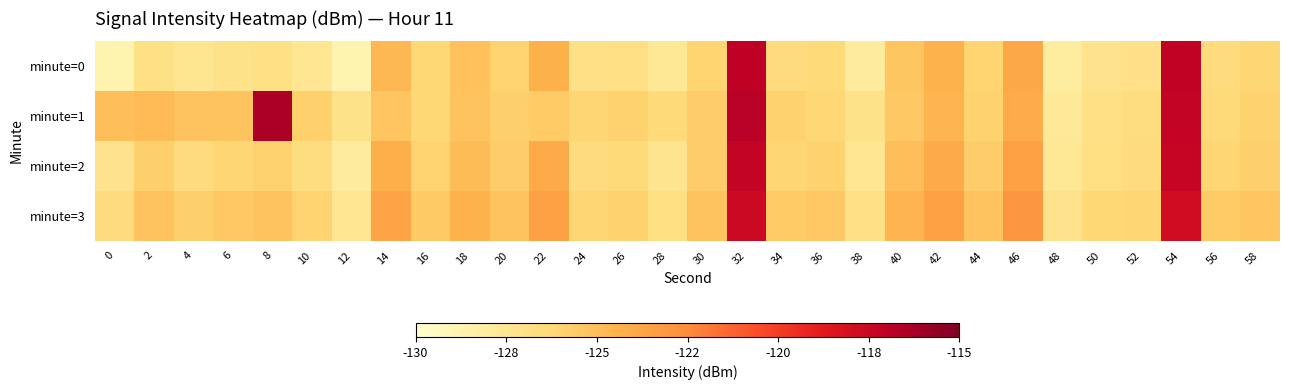

Reading left to right, what are all the values shown in this chart?

minute=0: 0=-128.8	2=-126.9	4=-127.5	6=-127.1	8=-126.9	10=-127.5	12=-128.8	14=-124.7	16=-126.3	18=-125.1	20=-126.0	22=-124.4	24=-127.0	26=-126.9	28=-127.7	30=-126.0	32=-117.0	34=-126.6	36=-126.3	38=-128.0	40=-125.3	42=-124.4	44=-126.0	46=-123.9	48=-128.1	50=-127.2	52=-127.0	54=-117.1	56=-126.5	58=-126.2
minute=1: 0=-125.0	2=-124.8	4=-125.3	6=-125.2	8=-116.4	10=-125.9	12=-127.1	14=-125.3	16=-126.3	18=-125.2	20=-125.8	22=-125.6	24=-126.1	26=-125.9	28=-126.4	30=-125.7	32=-116.8	34=-126.0	36=-126.2	38=-127.1	40=-125.5	42=-124.5	44=-125.9	46=-124.1	48=-127.8	50=-126.9	52=-126.7	54=-117.2	56=-126.4	58=-125.9
minute=2: 0=-127.2	2=-125.8	4=-126.5	6=-126.1	8=-125.9	10=-126.7	12=-128.0	14=-124.2	16=-126.0	18=-124.9	20=-125.7	22=-124.0	24=-126.6	26=-126.4	28=-127.3	30=-125.7	32=-117.2	34=-126.1	36=-125.9	38=-127.5	40=-125.0	42=-124.0	44=-125.7	46=-123.5	48=-127.7	50=-126.8	52=-126.6	54=-117.3	56=-126.1	58=-125.8
minute=3: 0=-126.5	2=-125.2	4=-125.8	6=-125.4	8=-125.2	10=-126.0	12=-127.5	14=-123.7	16=-125.5	18=-124.4	20=-125.2	22=-123.5	24=-126.1	26=-125.9	28=-126.8	30=-125.2	32=-117.6	34=-125.6	36=-125.4	38=-127.0	40=-124.5	42=-123.5	44=-125.2	46=-123.0	48=-127.2	50=-126.3	52=-126.1	54=-117.8	56=-125.6	58=-125.3